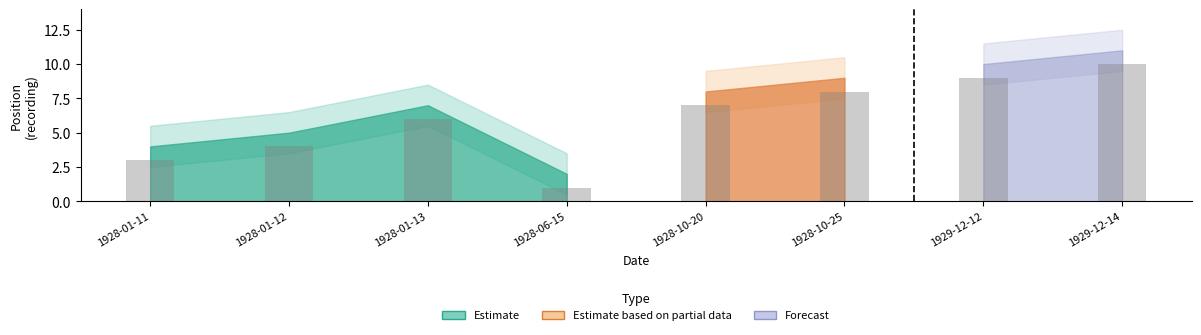

Approximately how many times larger is the value at 1928-06-15 compared to 1928-10-25?

0.1